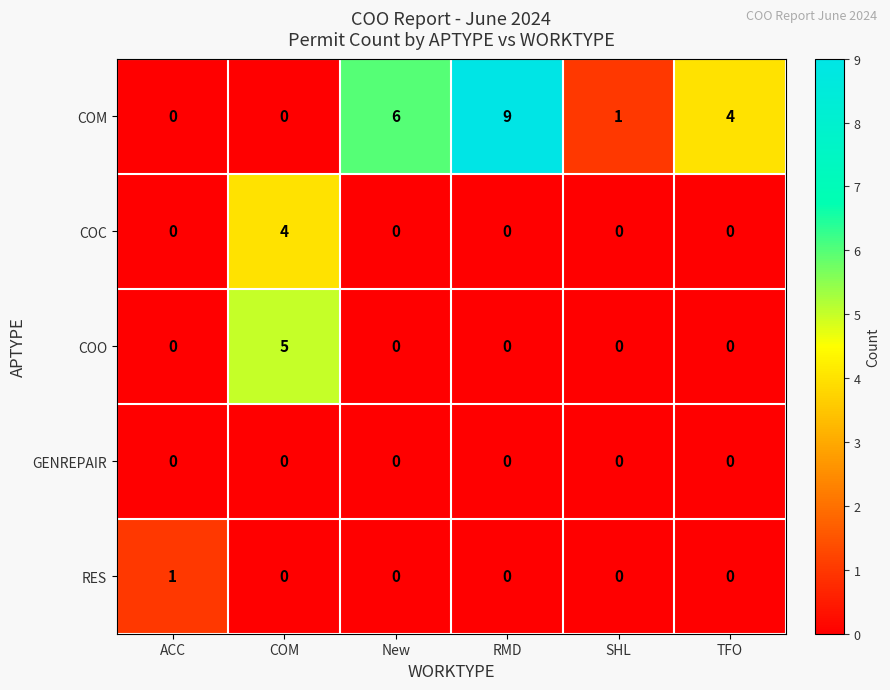

How many series are shown in this chart?

5